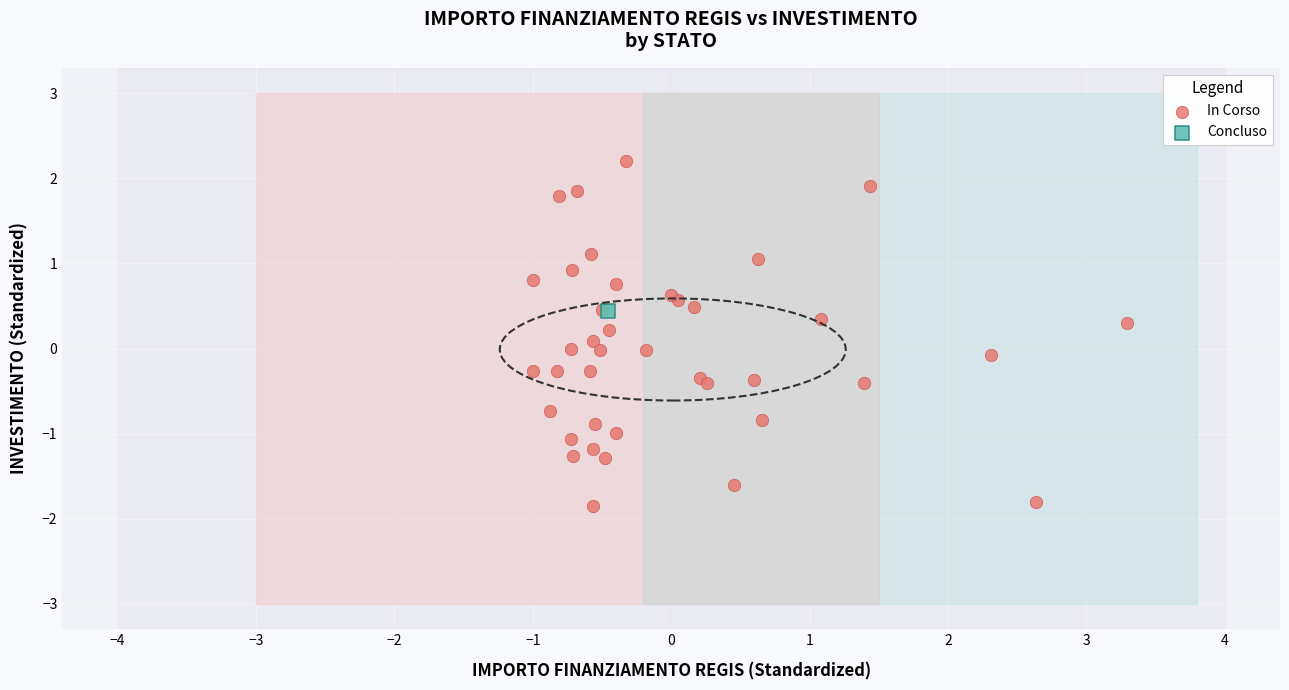

What are all the series names shown in the legend?

In Corso, Concluso